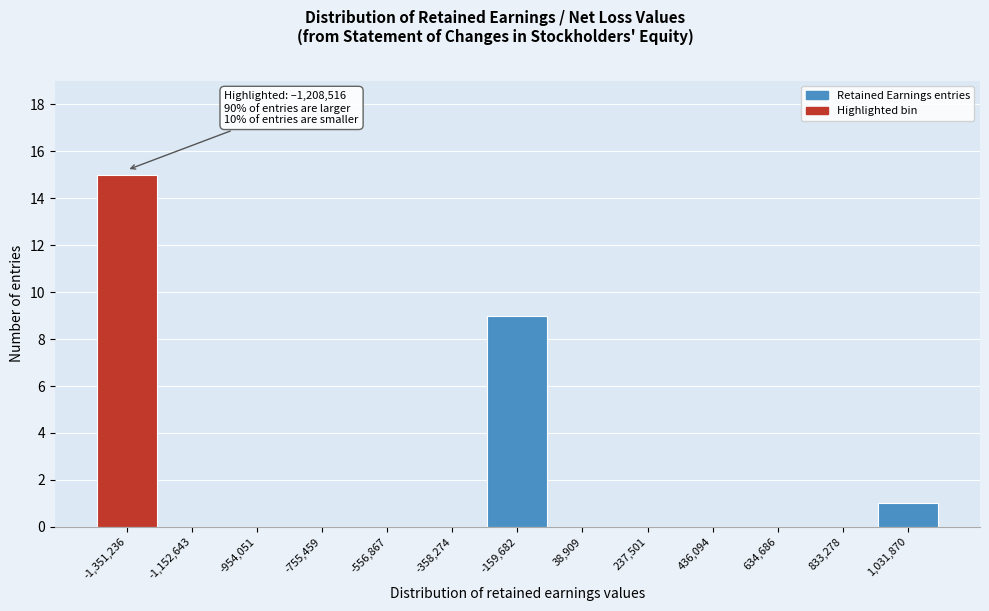

Reading left to right, transcribe all the data shown in this chart.

-1,351,236=15	-1,152,643=0	-954,051=0	-755,459=0	-556,867=0	-358,274=0	-159,682=9	38,909=0	237,501=0	436,094=0	634,686=0	833,278=0	1,031,870=1